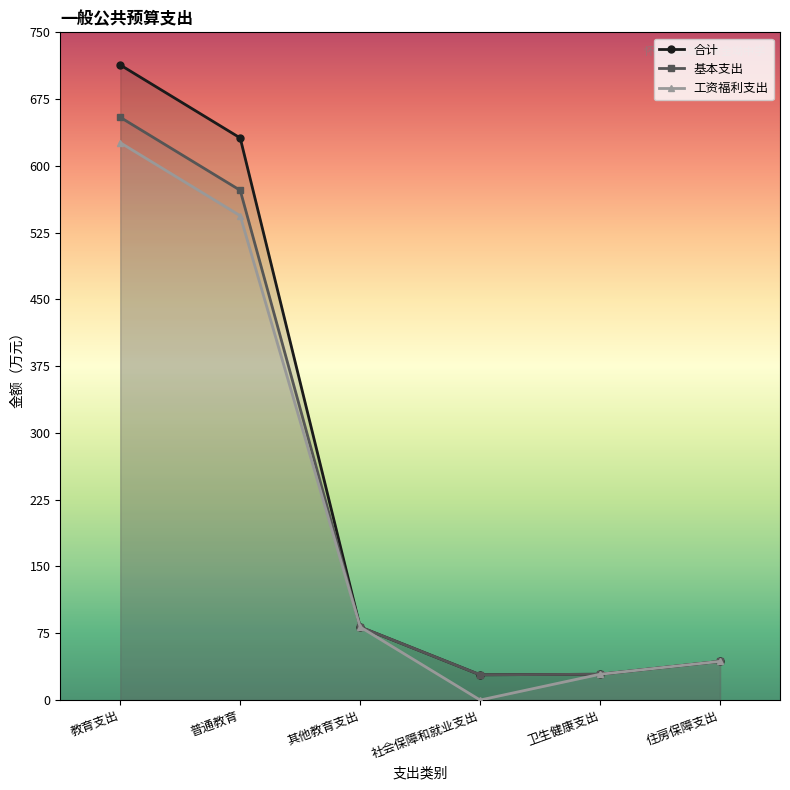

At how many categories does at least one series exceed 522?

2